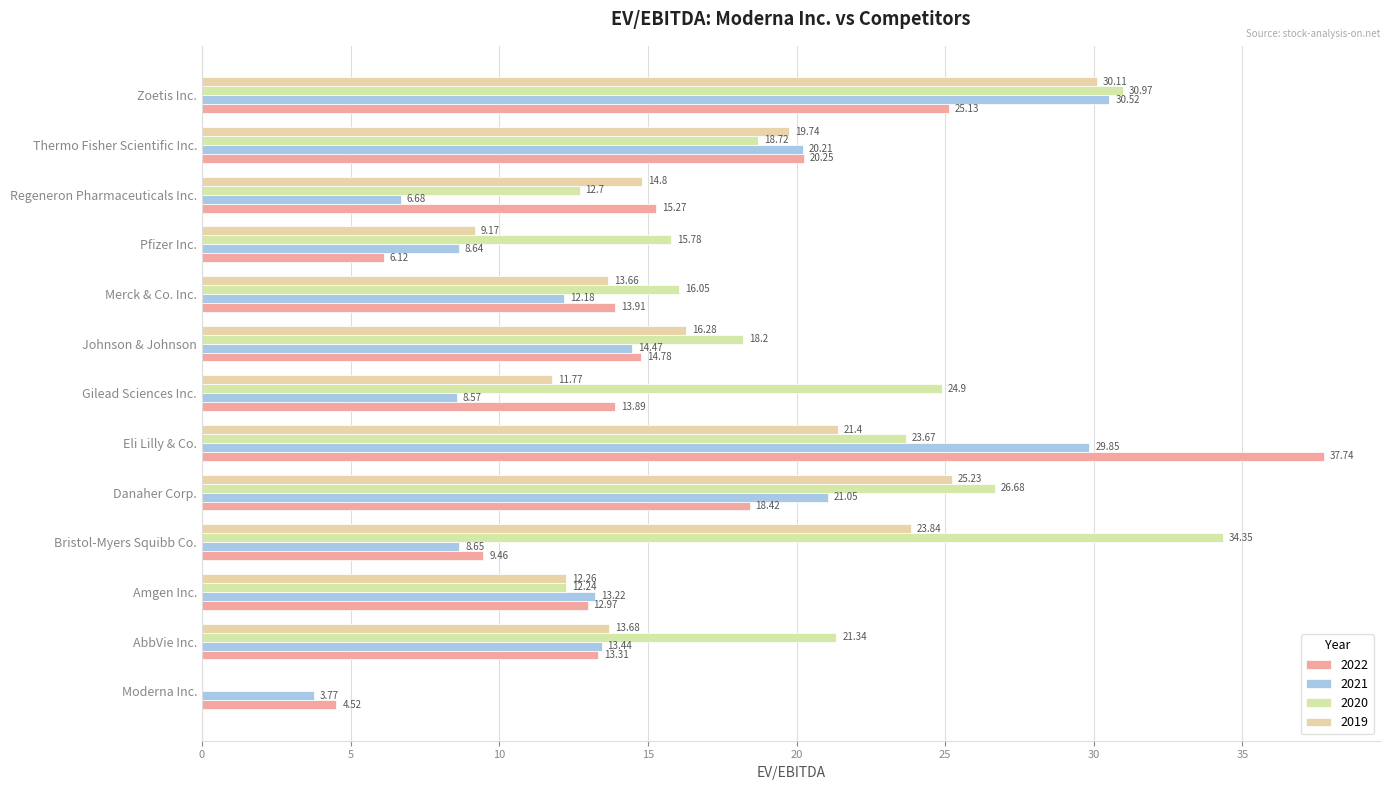

How many distinct data groups are displayed?

4